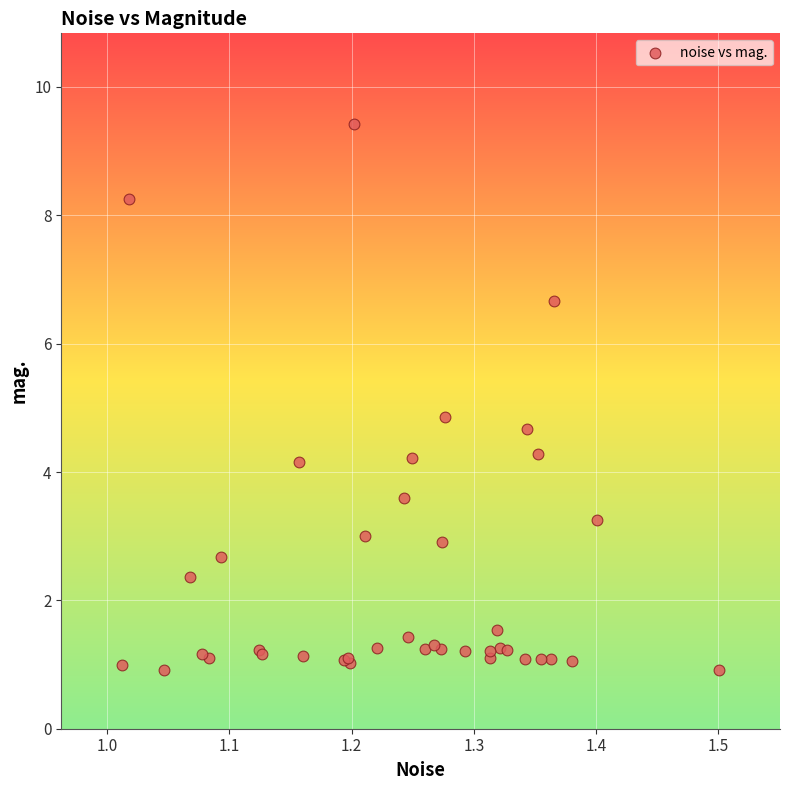

What Y value in the scatter plot is closest to 5?

4.9